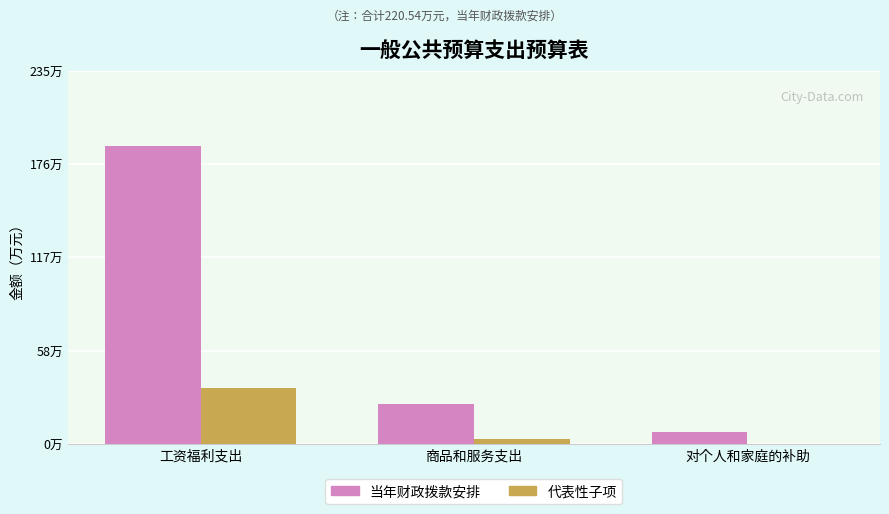

What are all the series names shown in the legend?

当年财政拨款安排, 代表性子项